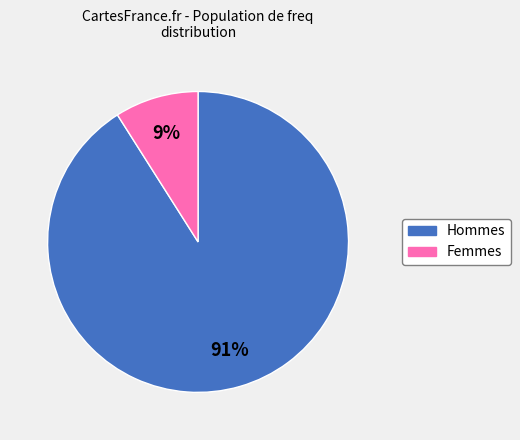

Does any single category account for the majority?

Yes